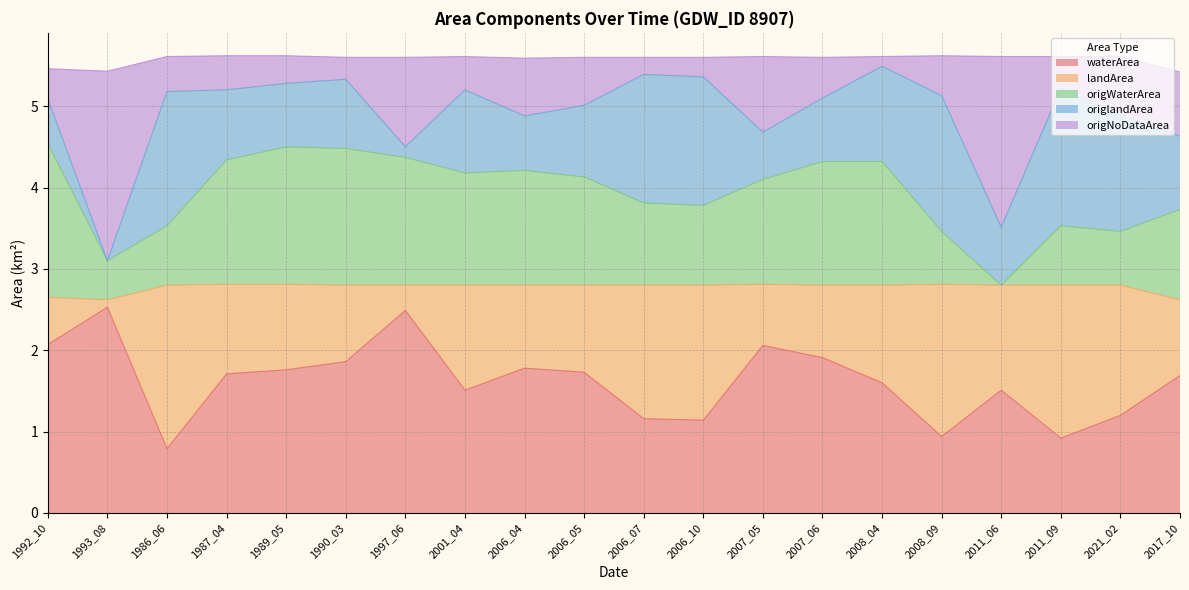

What is the minimum value for waterArea?

0.8